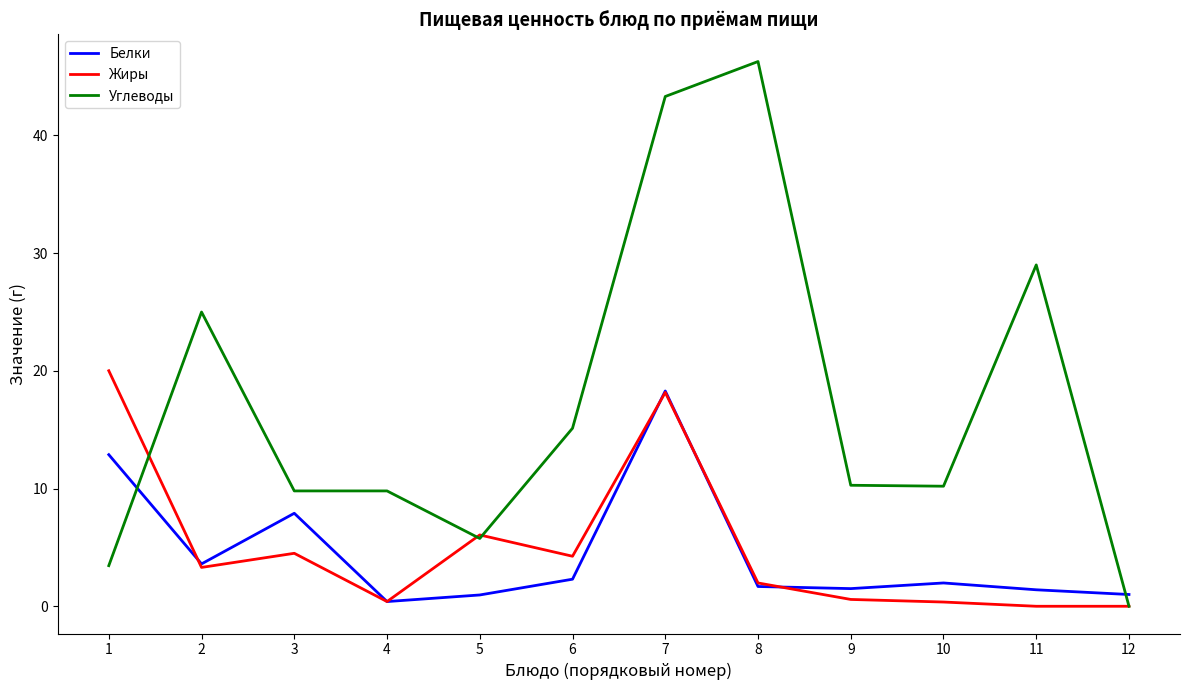

The Жиры series shows 29.4 at 7. True or false?

False